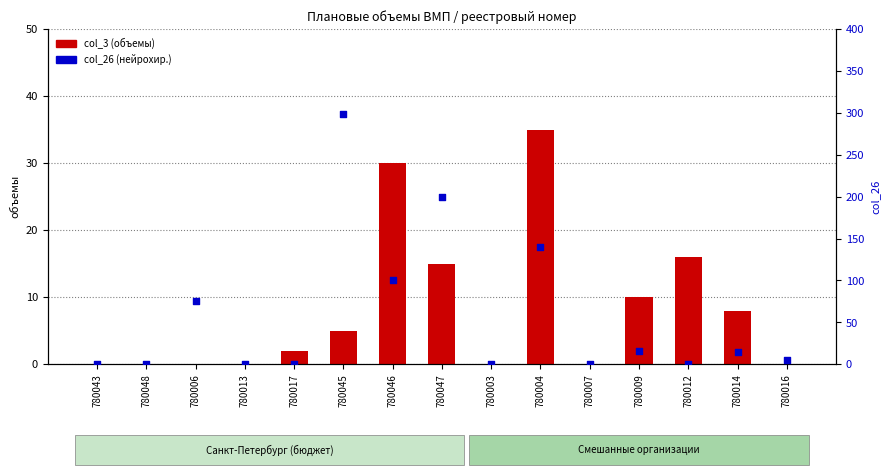

Which series has the widest spread of Y values?

col_26 (нейрохир.)